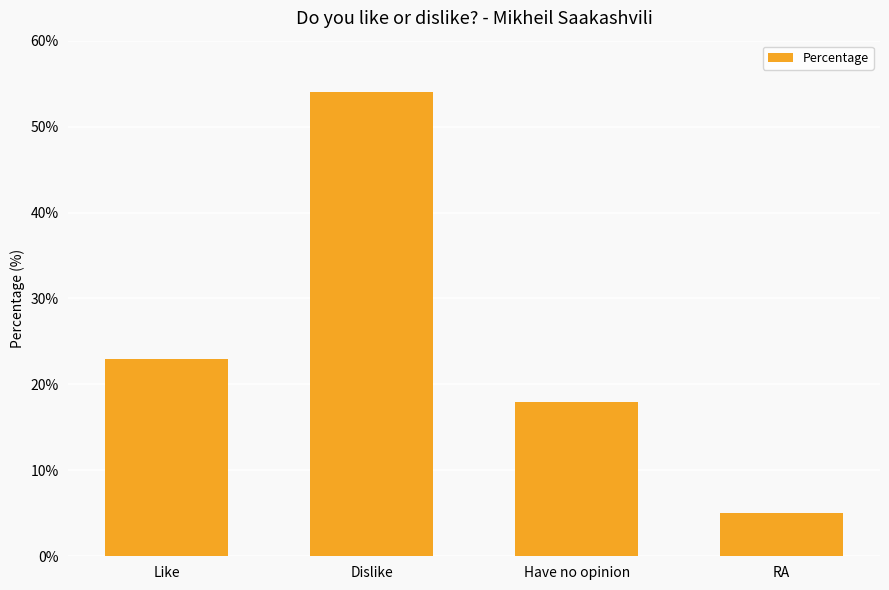

Between Dislike and Like, which is larger?

Dislike